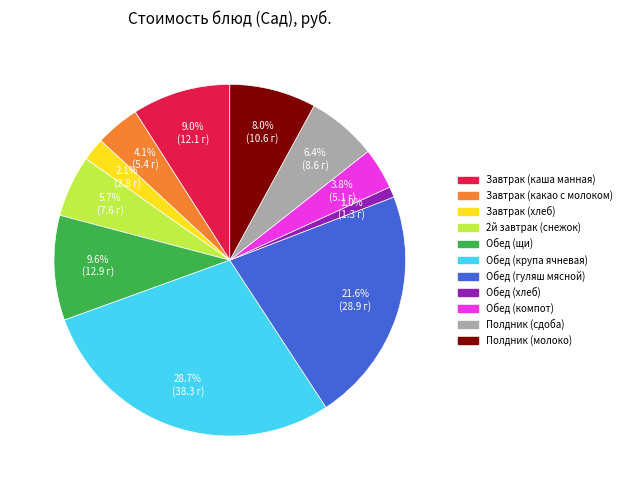

What portion of the pie excludes Обед (крупа ячневая)?

71.3%